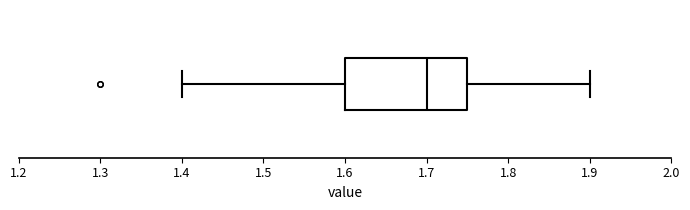

Where does the median line of the box sit on the x-axis? The values are not printed on the chart, so give them approximately, as read against the axis.

1.70